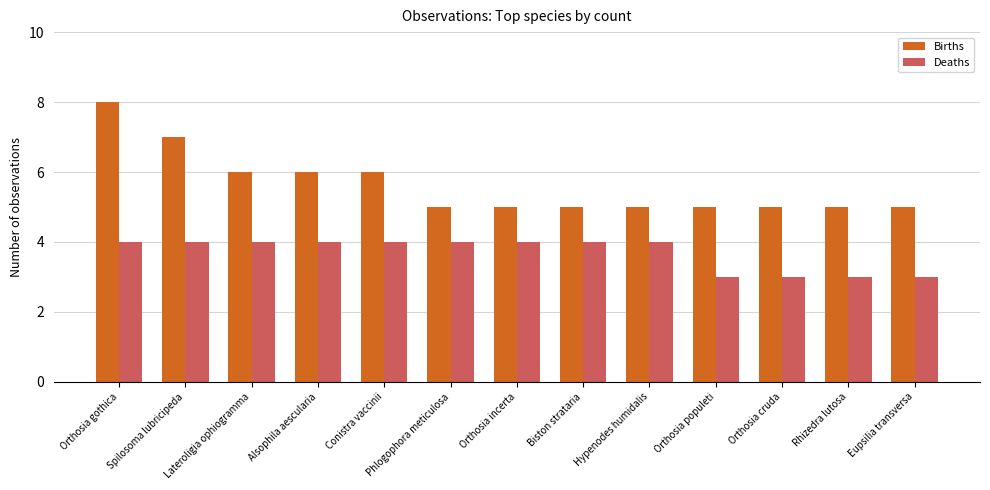

How many categories are shown in the chart?

13